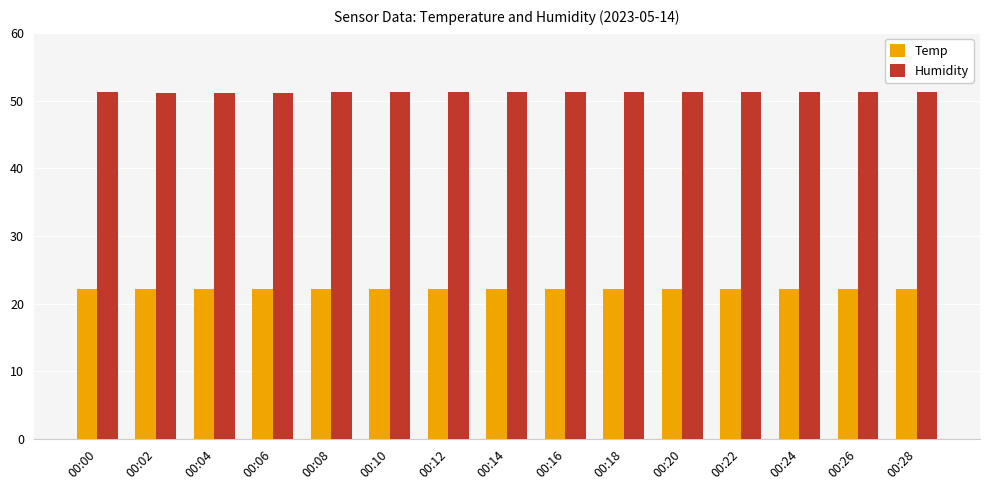

Are the bars horizontal?

No